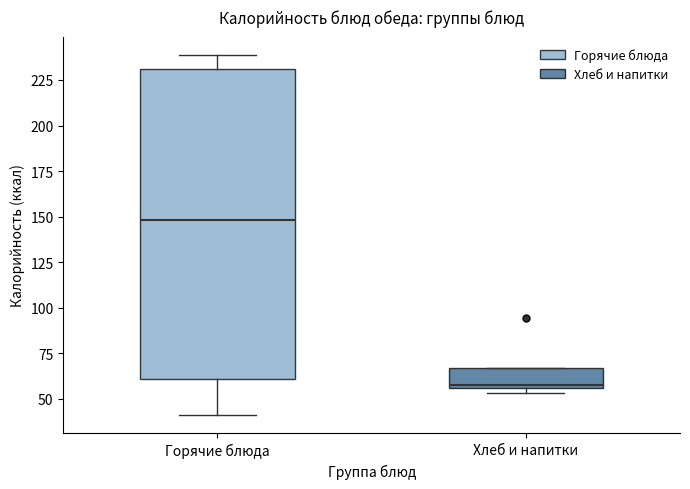

Which box's median line is the highest?

Горячие блюда